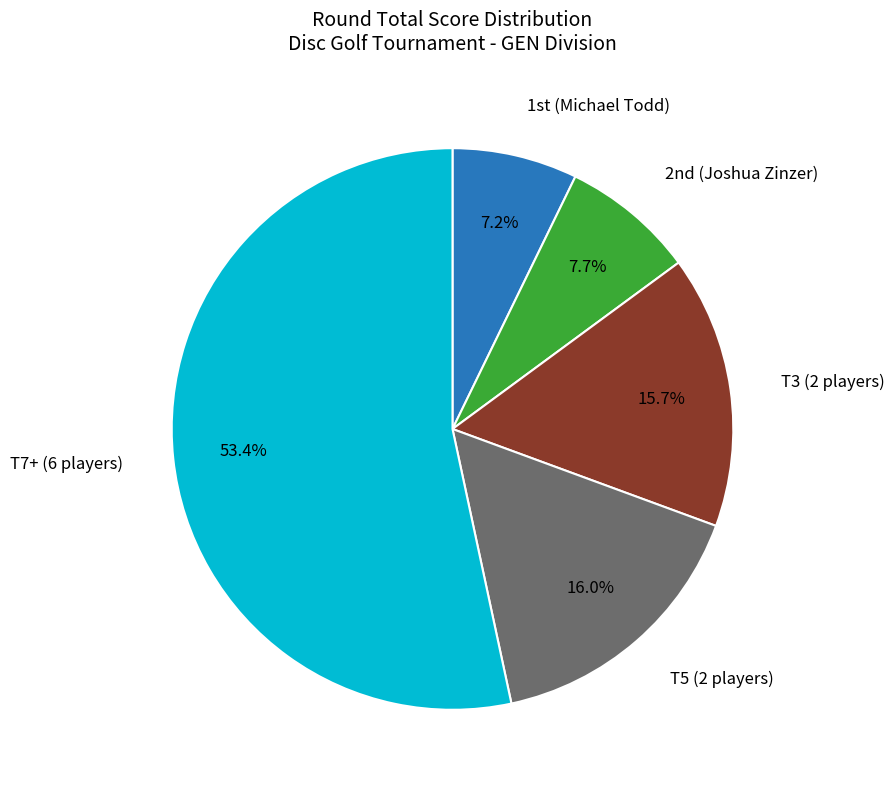

Count the number of slices in the pie.

5